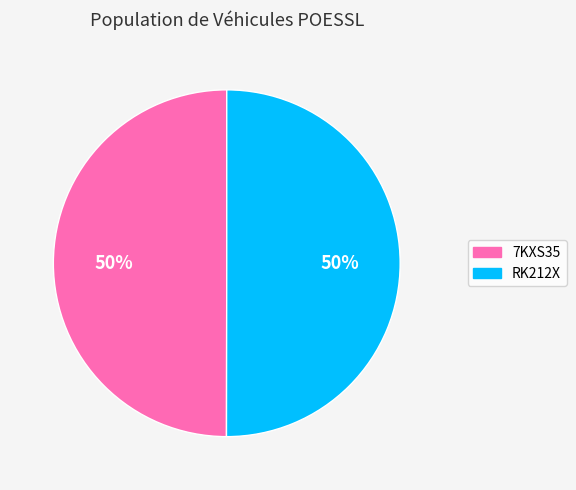

How many segments does this pie chart have?

2